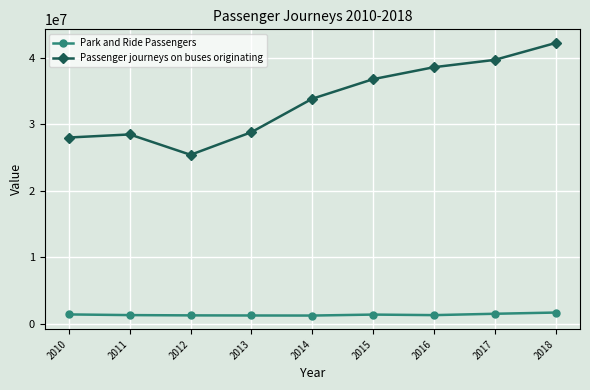

What is the maximum value for Park and Ride Passengers?

1716174